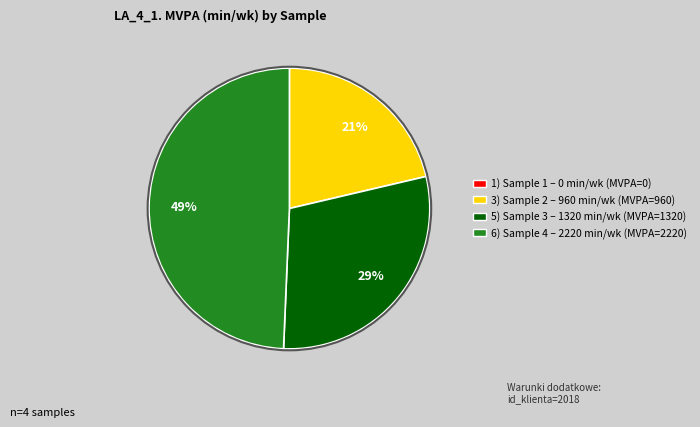

To the nearest percent, what is the average slice percentage?

25%